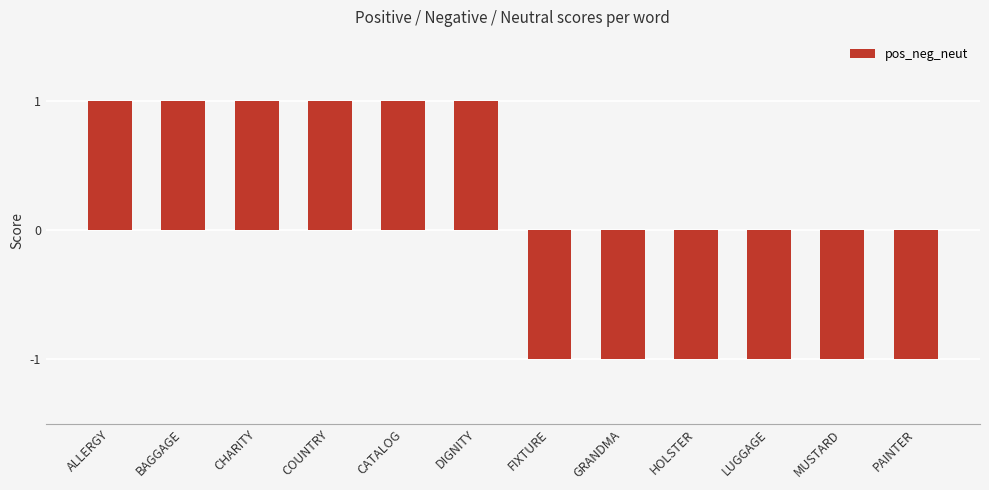

The value at ALLERGY is 1. True or false?

True